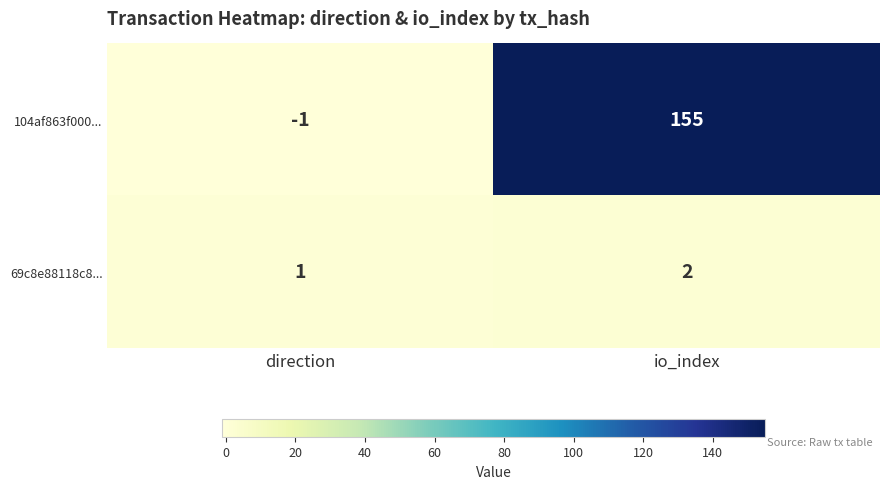

What is the spread (max minus min) of values at direction?

2